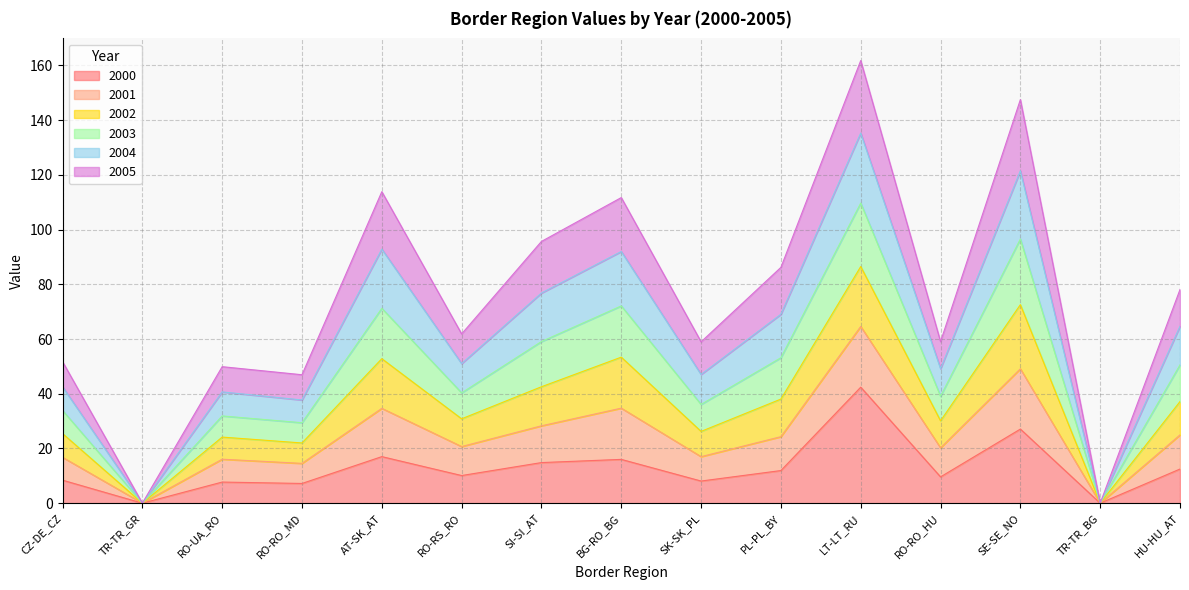

In 2001, how many points are higher than both neighbors (excluding endpoints)?

5